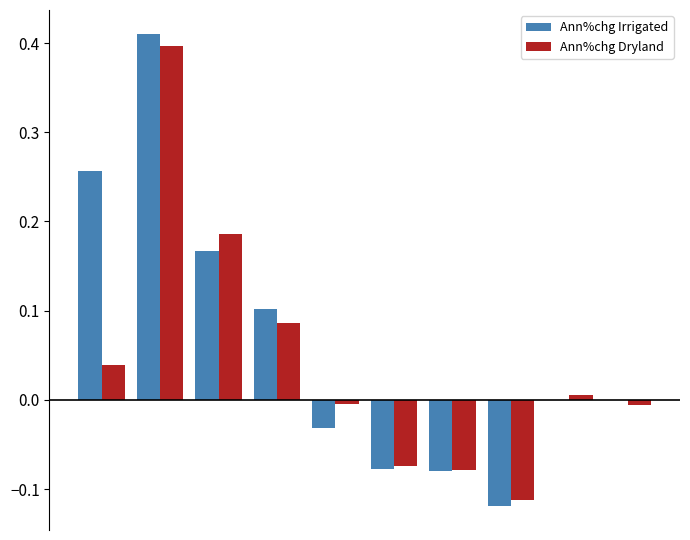

What is the sum of all Ann%chg Irrigated values?

0.6